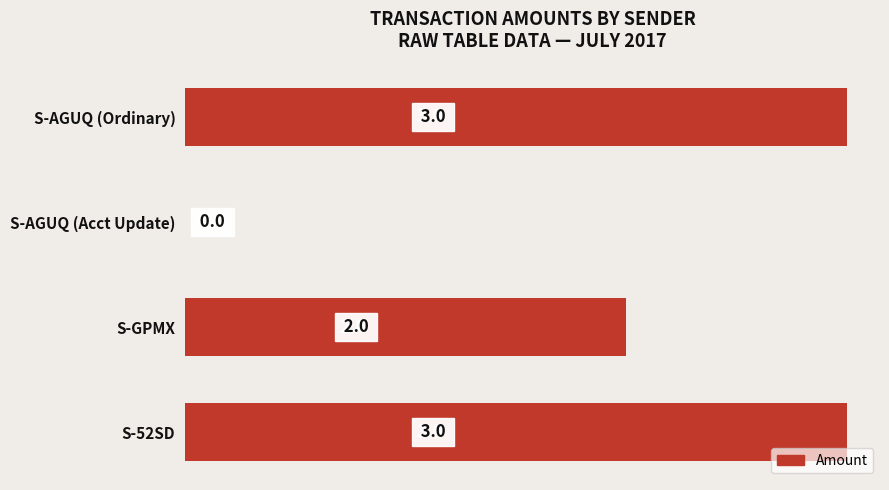

Reading top to bottom, transcribe all the data shown in this chart.

S-AGUQ (Ordinary)=3	S-AGUQ (Acct Update)=0	S-GPMX=2	S-52SD=3